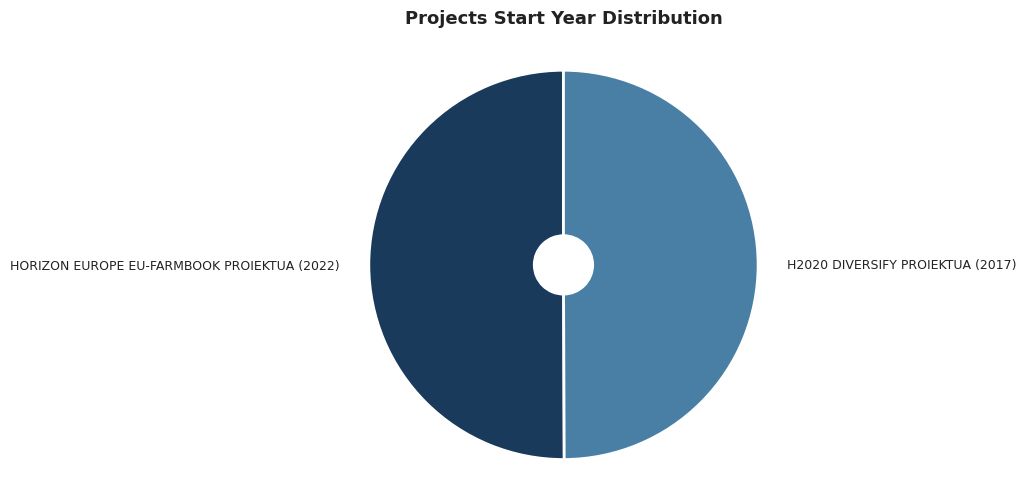

Approximately how many times larger is the value at H2020 DIVERSIFY PROIEKTUA (2017) compared to HORIZON EUROPE EU-FARMBOOK PROIEKTUA (2022)?

1.0